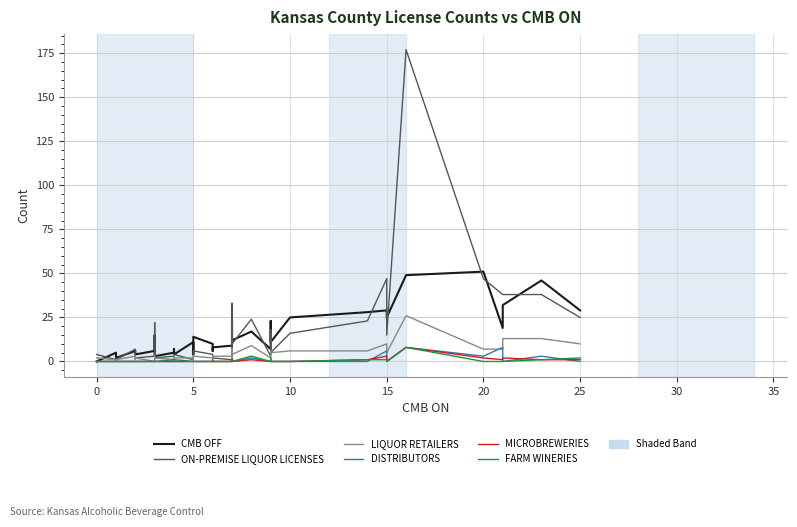

Which series has the largest total across all categories?

ON-PREMISE LIQUOR LICENSES